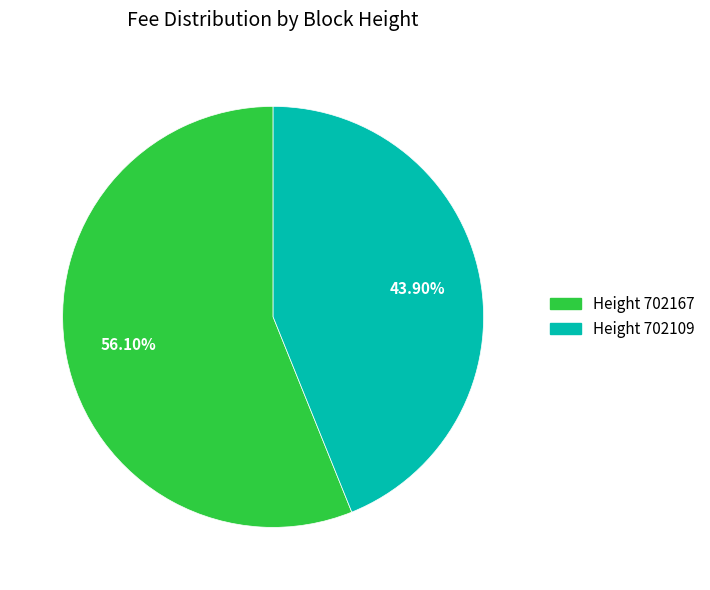

How many segments does this pie chart have?

2